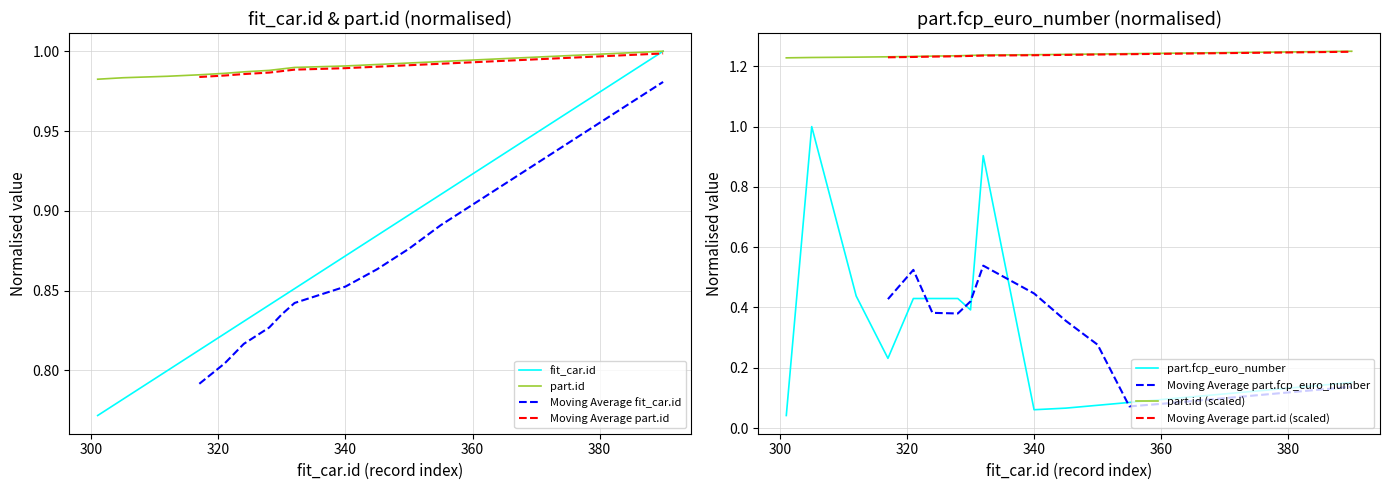

Between 355 and 380, which series saw the biggest shift?

fit_car.id